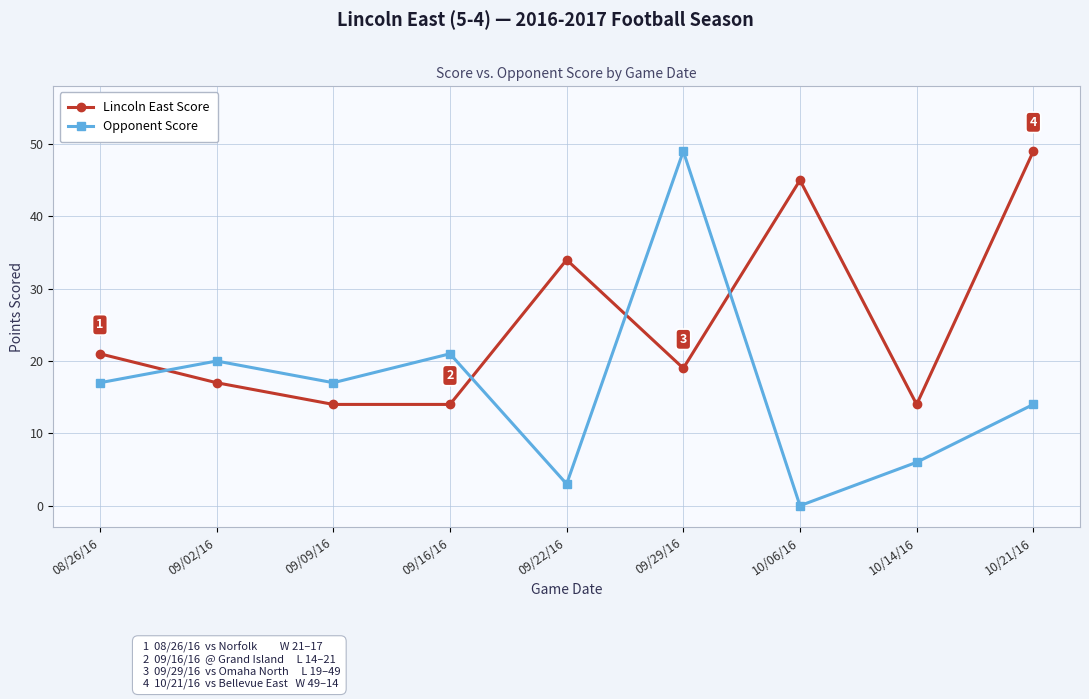

What is the label of the 8th point from the right?

09/02/16